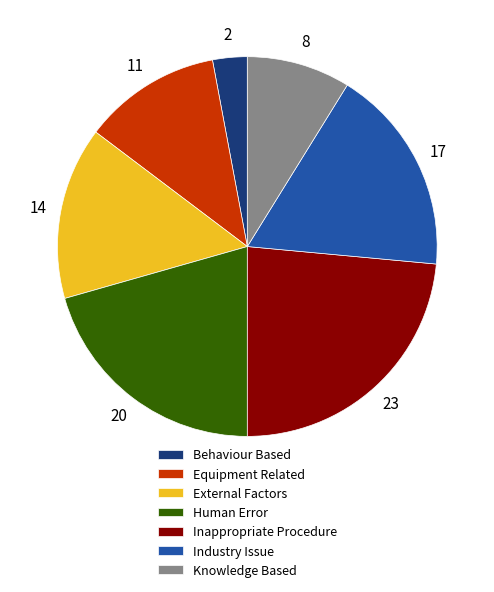

Approximately how many times larger is the value at Equipment Related compared to External Factors?

0.8